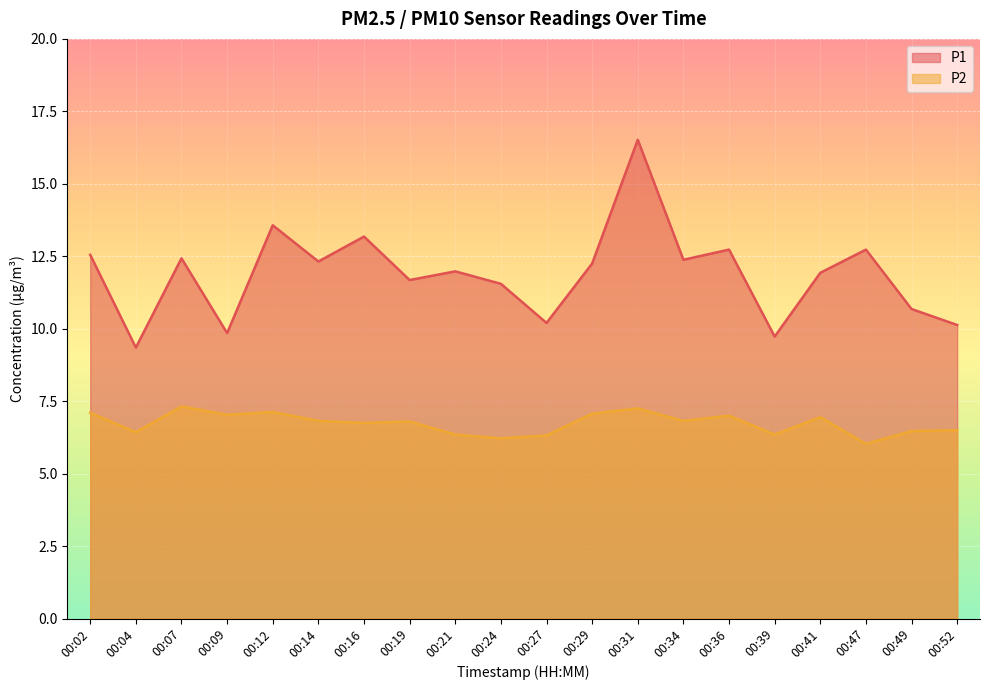

True or false: P2 and P1 cross at least once.

False